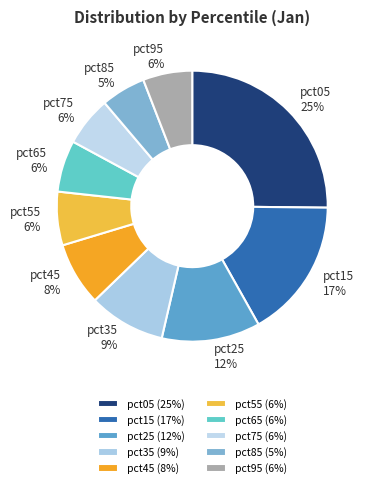

Count the number of slices in the pie.

10